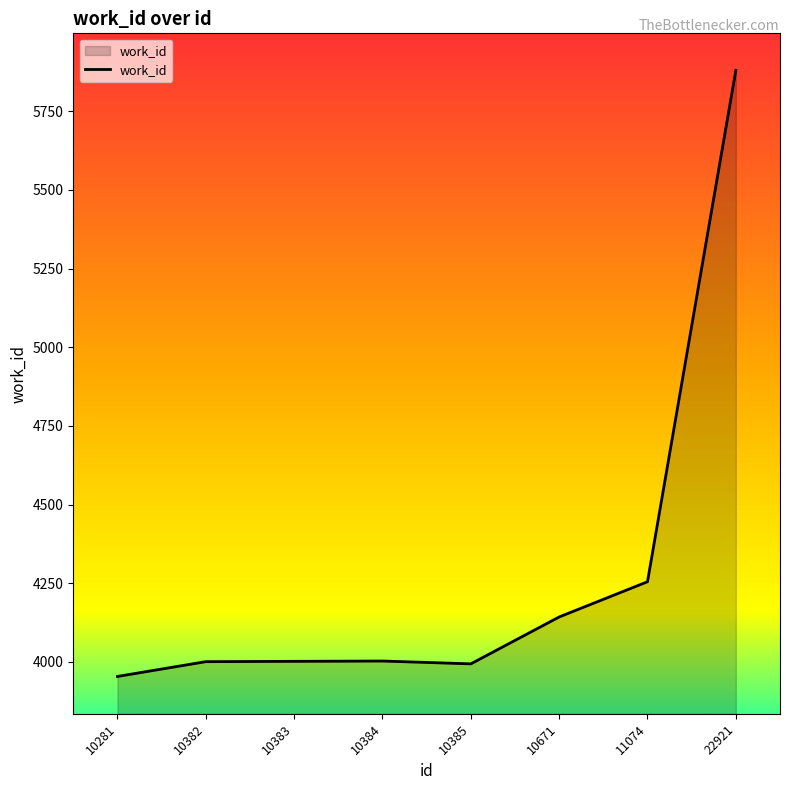

What is the approximate value at 10383?

4002